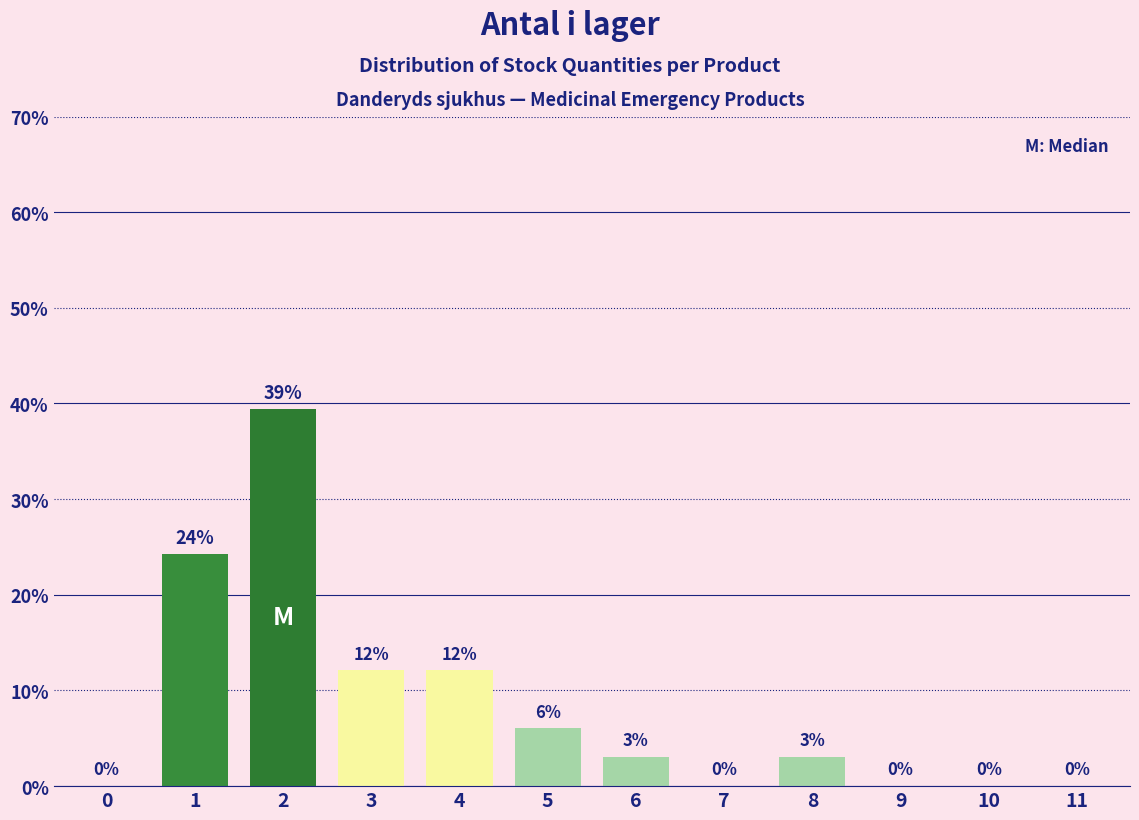

What is the change in value from 6 to 10?

-3.0